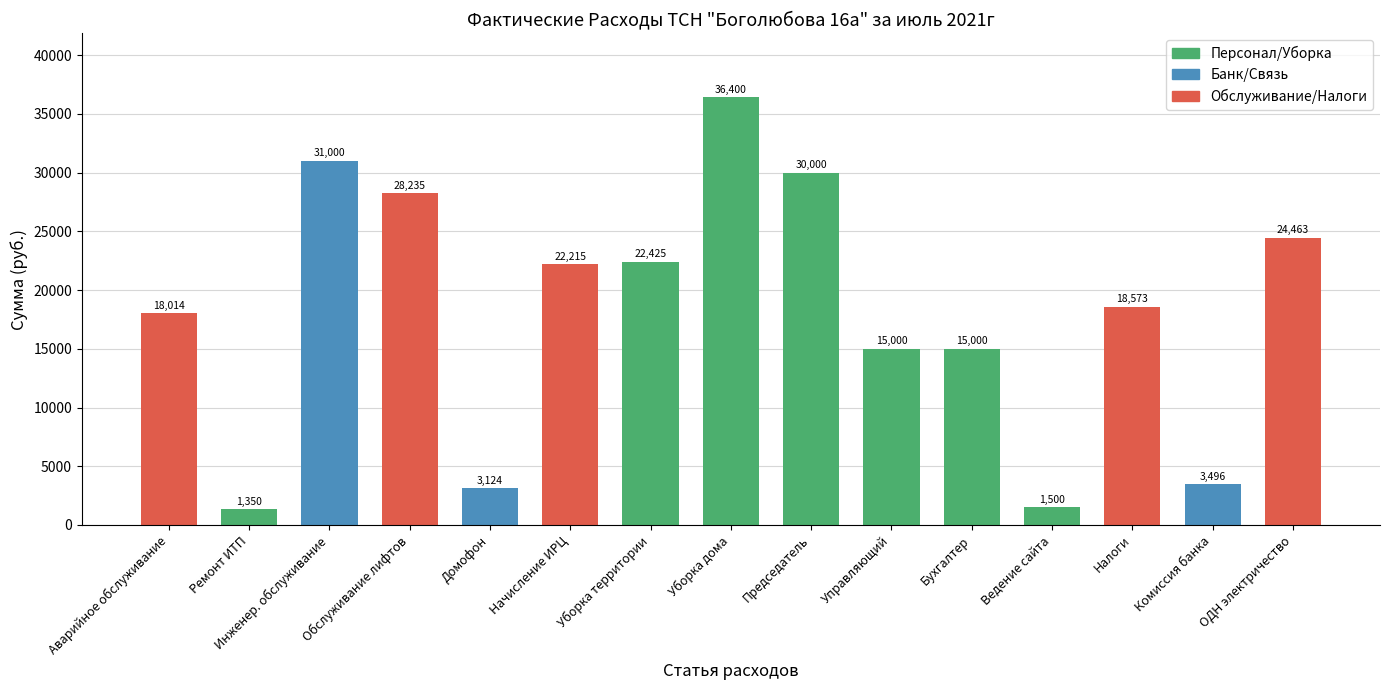

What is the maximum value shown in the chart?

36400.0